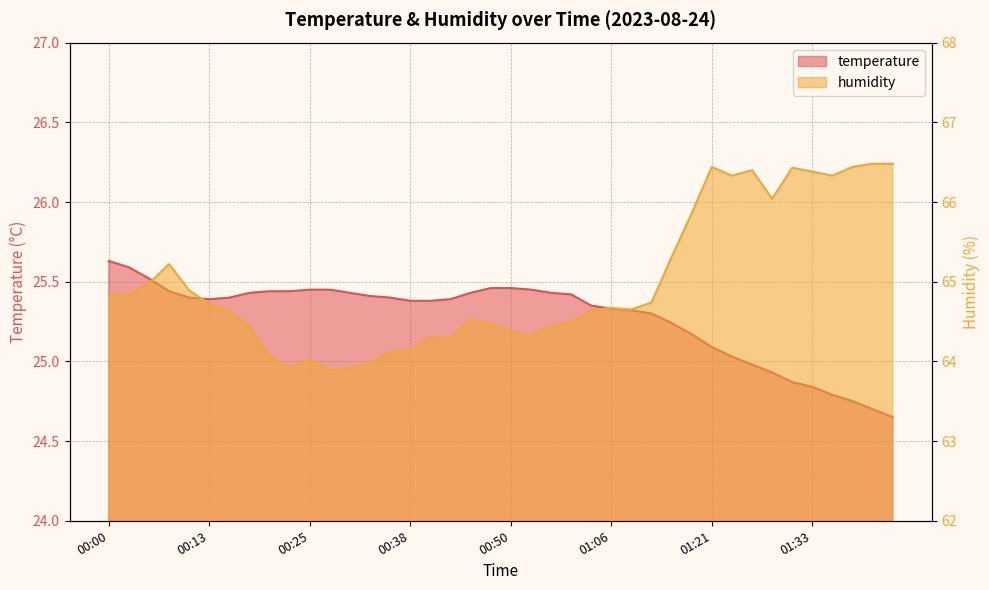

What is the approximate value of humidity at 00:33?

64.0